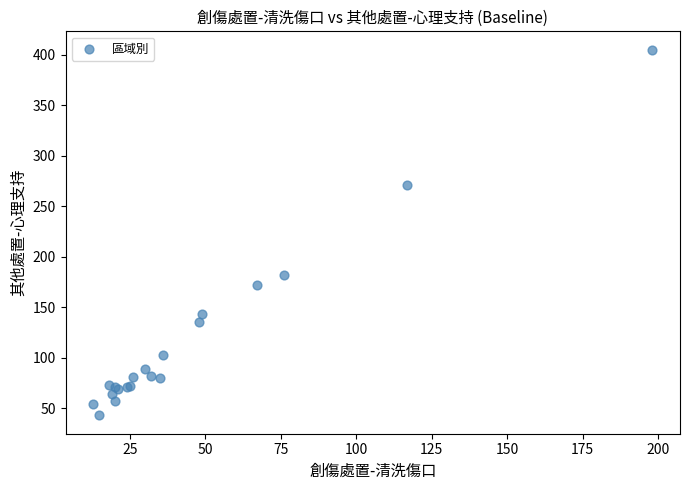

What Y value in the scatter plot is closest to 224?

182